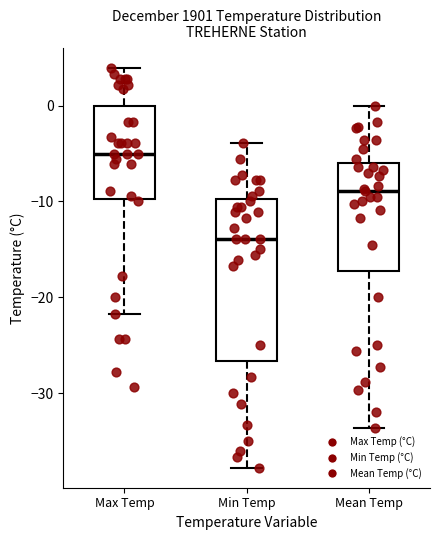

Where is the upper edge of the box for Max Temp on the y-axis? The values are not printed on the chart, so give them approximately, as read against the axis.

0